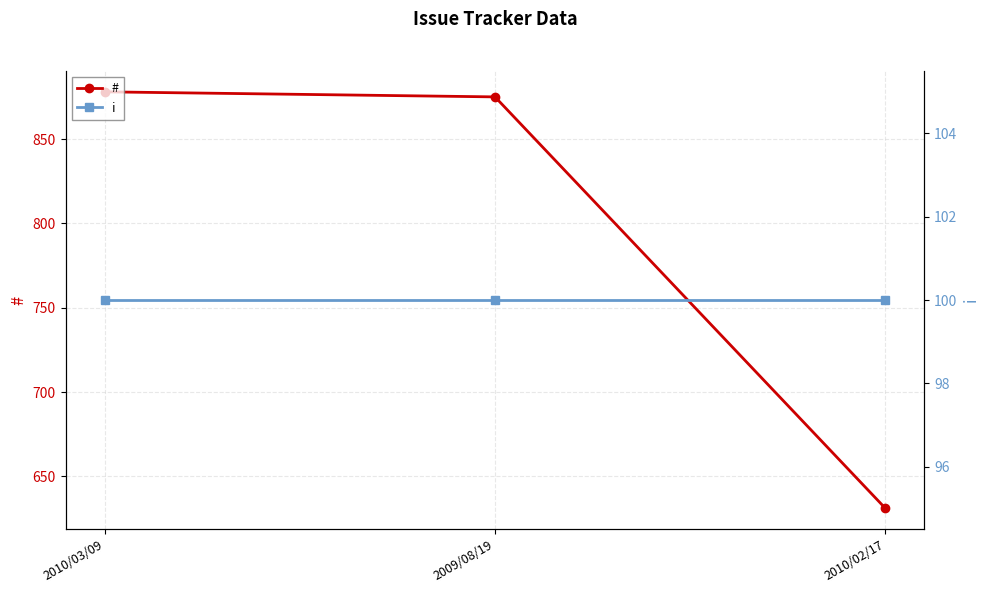

Reading left to right, what are all the values shown in this chart?

#: 2010/03/09=878	2009/08/19=875	2010/02/17=631
i: 2010/03/09=100	2009/08/19=100	2010/02/17=100